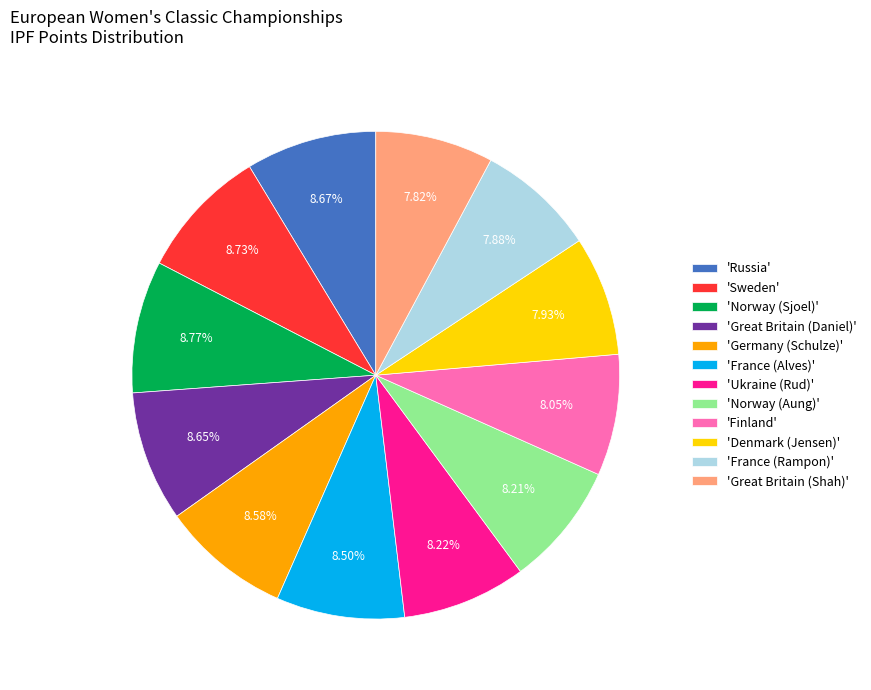

Is there a majority slice in this chart?

No